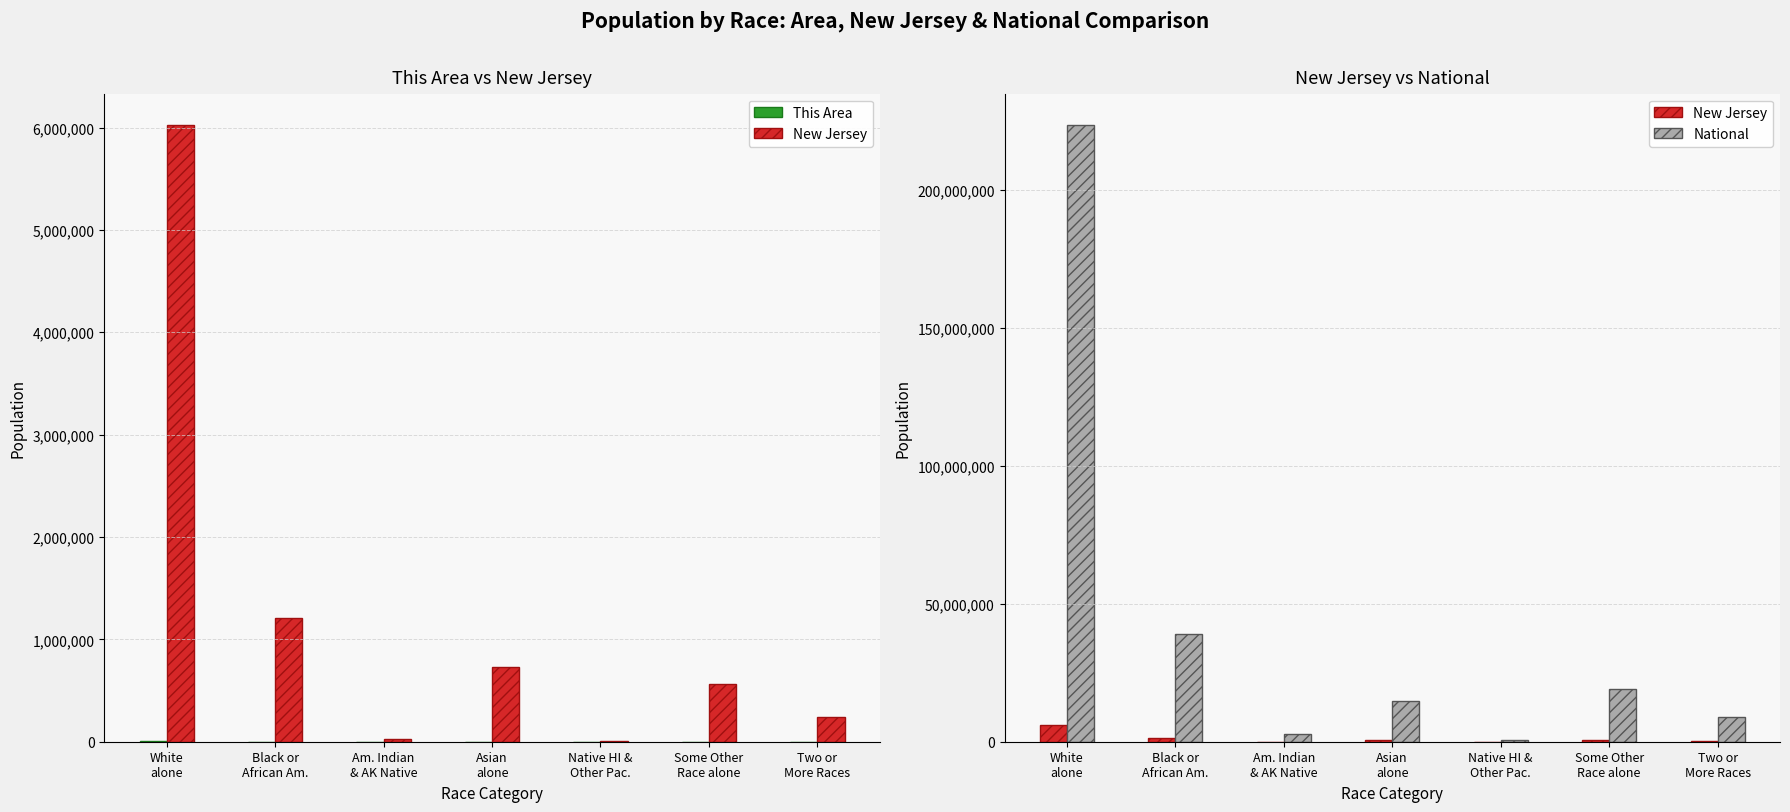

What is the label of the 4th bar from the left?

Asian
alone